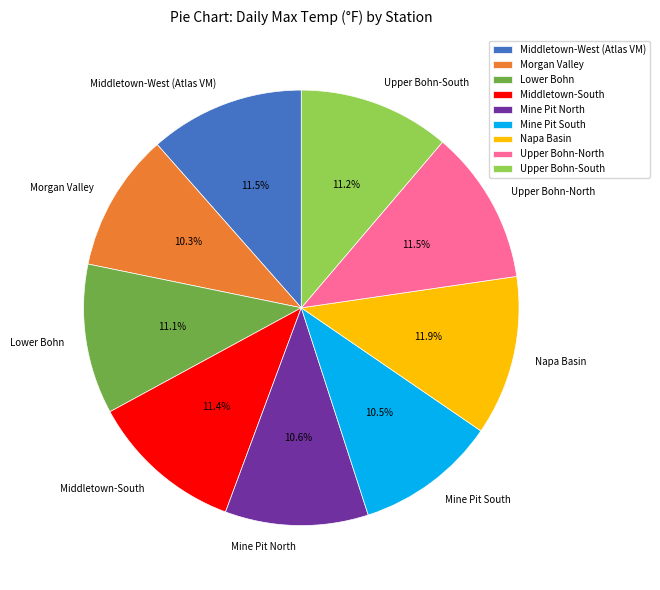

What is the total percentage of Middletown-South and Napa Basin?

23.3%